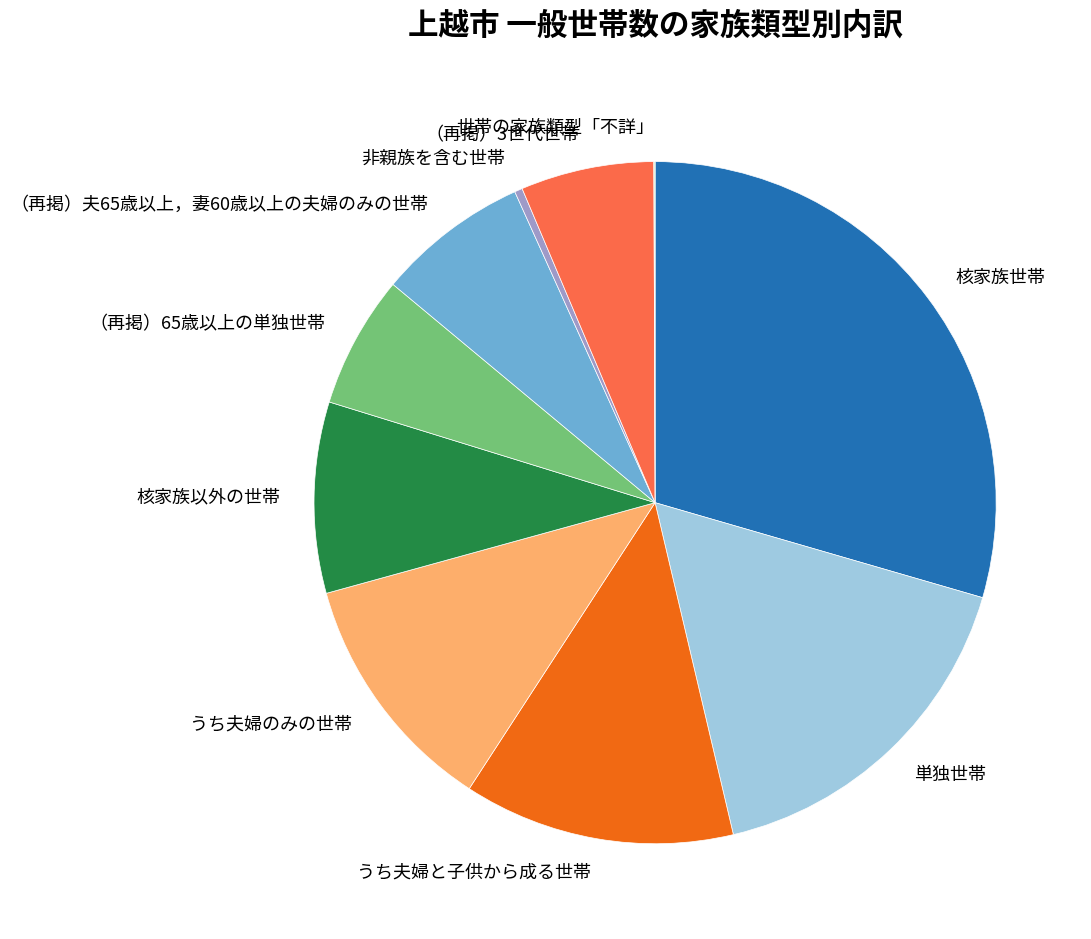

Combined, do うち夫婦と子供から成る世帯 and うち夫婦のみの世帯 account for over 50%?

No